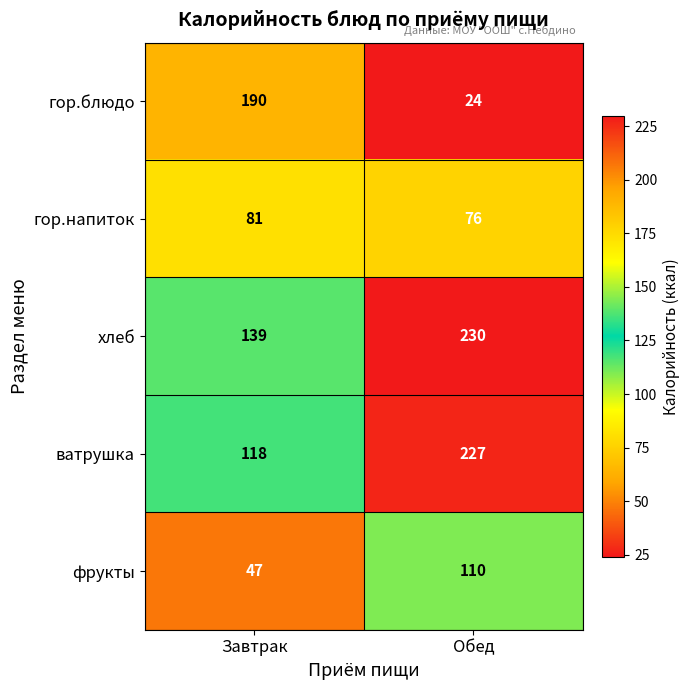

The value of гор.напиток at Обед is 76. True or false?

True